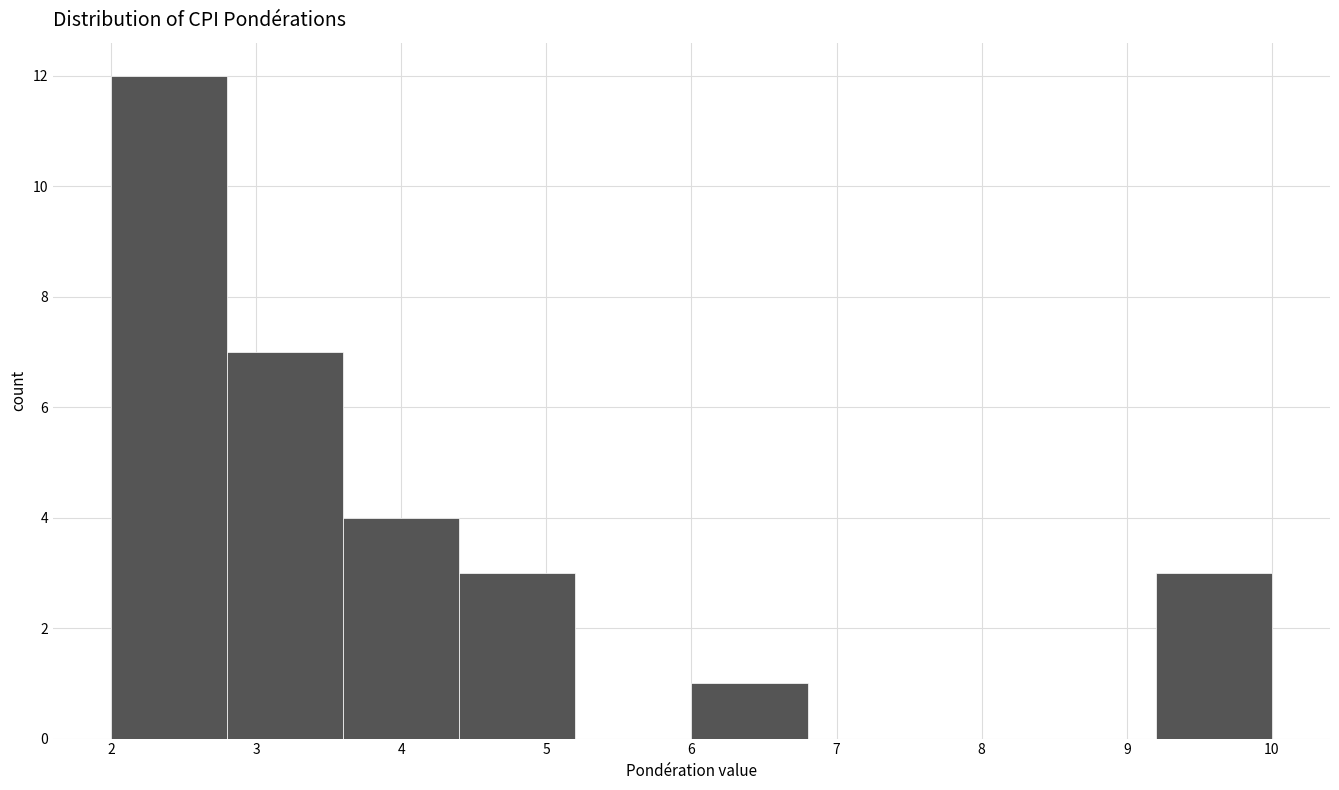

Reading left to right, transcribe this chart: for each bar, give the range it covers on the x-axis and its height. The values are not printed on the chart, so give them approximately, as read against the axis.

2.0 to 2.8: 12
2.8 to 3.6: 7
3.6 to 4.4: 4
4.4 to 5.2: 3
5.2 to 6.0: 0
6.0 to 6.8: 1
6.8 to 7.6: 0
7.6 to 8.4: 0
8.4 to 9.2: 0
9.2 to 10.0: 3